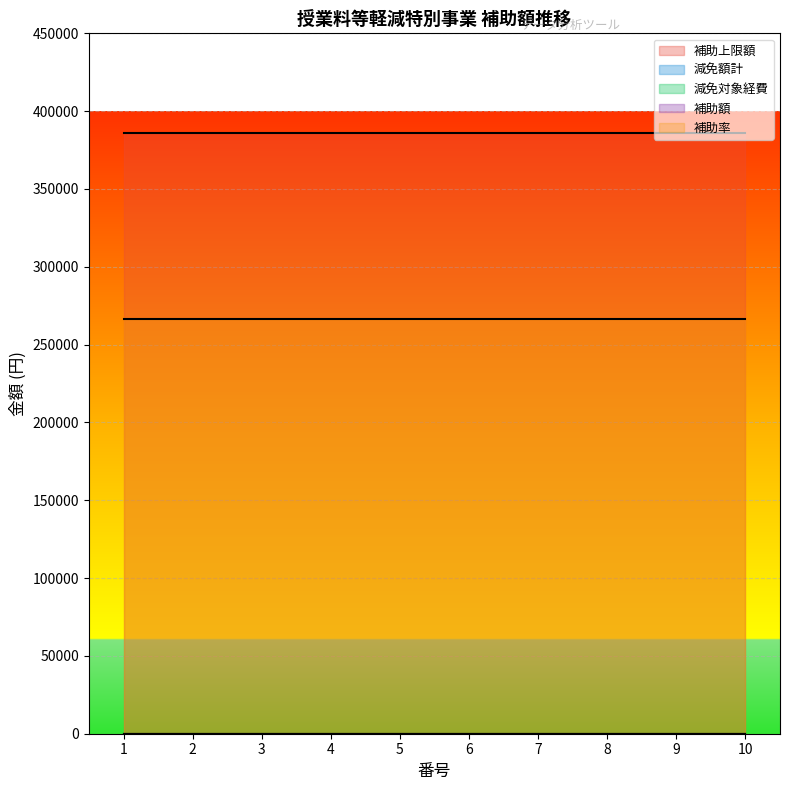

Rank the series by their maximum value, from highest to lowest.

補助上限額, 補助率, 減免額計, 減免対象経費, 補助額